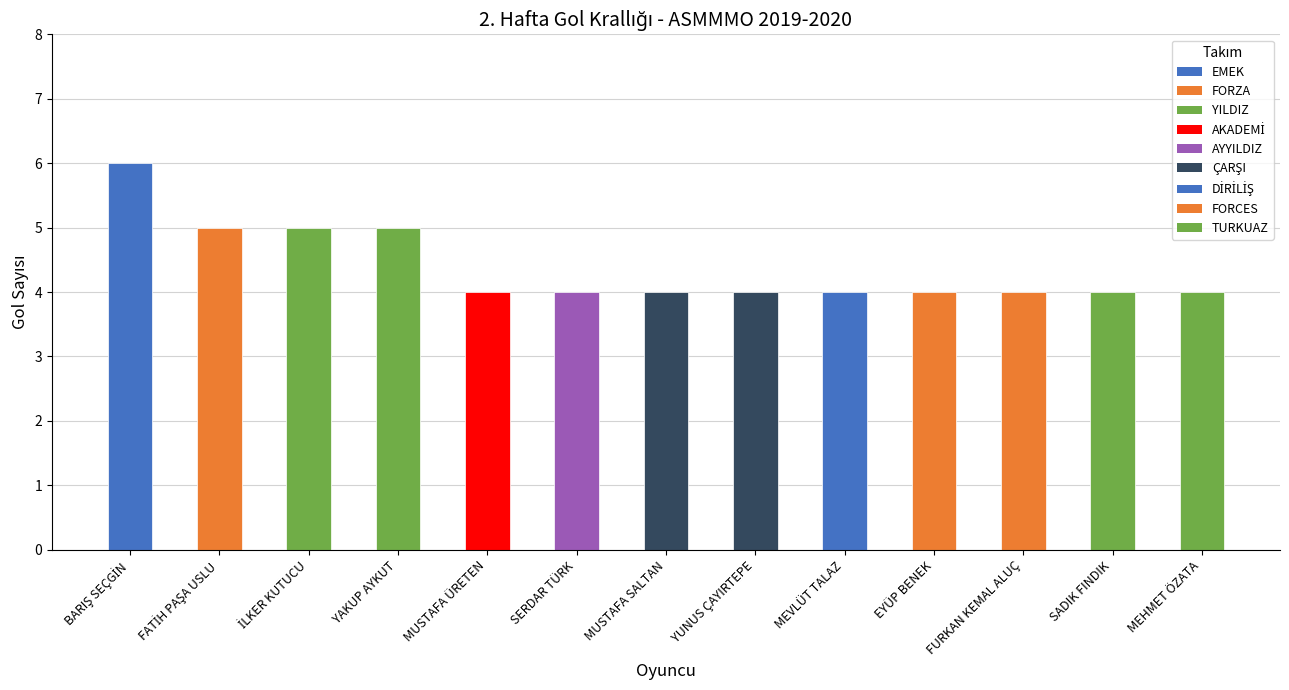

The chart shows a value of 4 at SERDAR TÜRK. True or false?

True